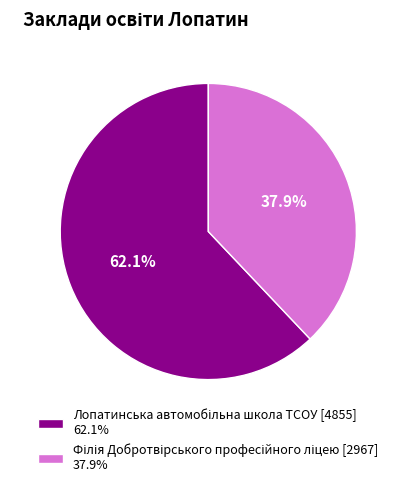

How many slices are in this pie chart?

2